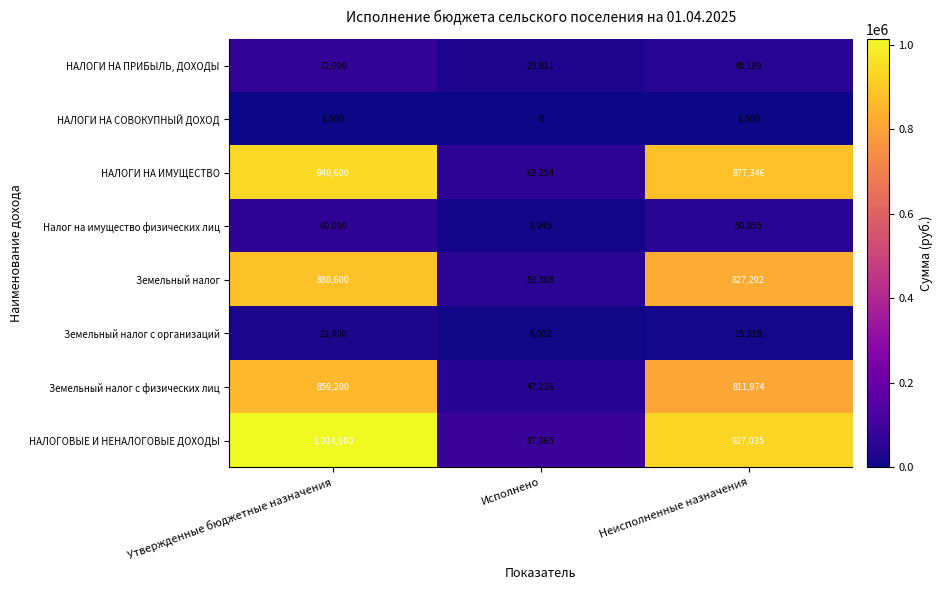

Rank the series by their maximum value, from lowest to highest.

НАЛОГИ НА СОВОКУПНЫЙ ДОХОД, Земельный налог с организаций, Налог на имущество физических лиц, НАЛОГИ НА ПРИБЫЛЬ, ДОХОДЫ, Земельный налог с физических лиц, Земельный налог, НАЛОГИ НА ИМУЩЕСТВО, НАЛОГОВЫЕ И НЕНАЛОГОВЫЕ ДОХОДЫ